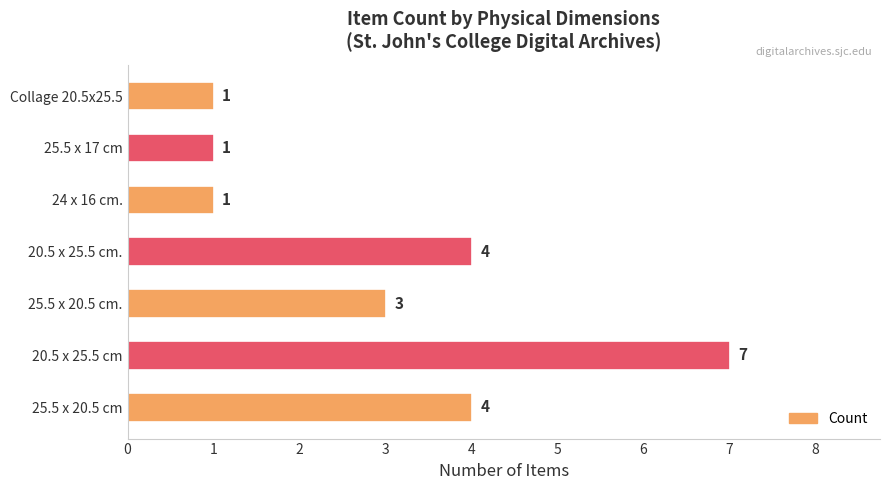

Approximately how many times larger is the value at 25.5 x 20.5 cm. compared to 25.5 x 17 cm?

3.0